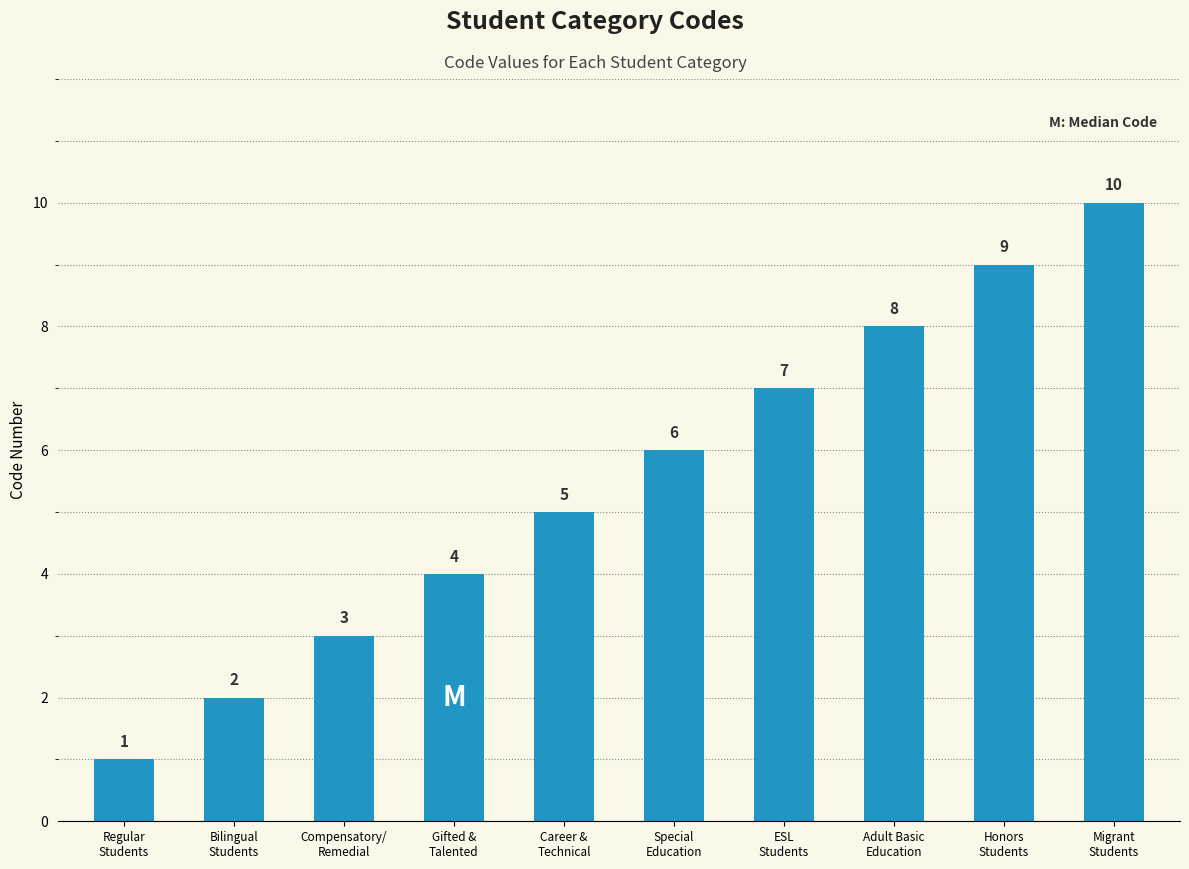

Count the number of data series in this chart.

1